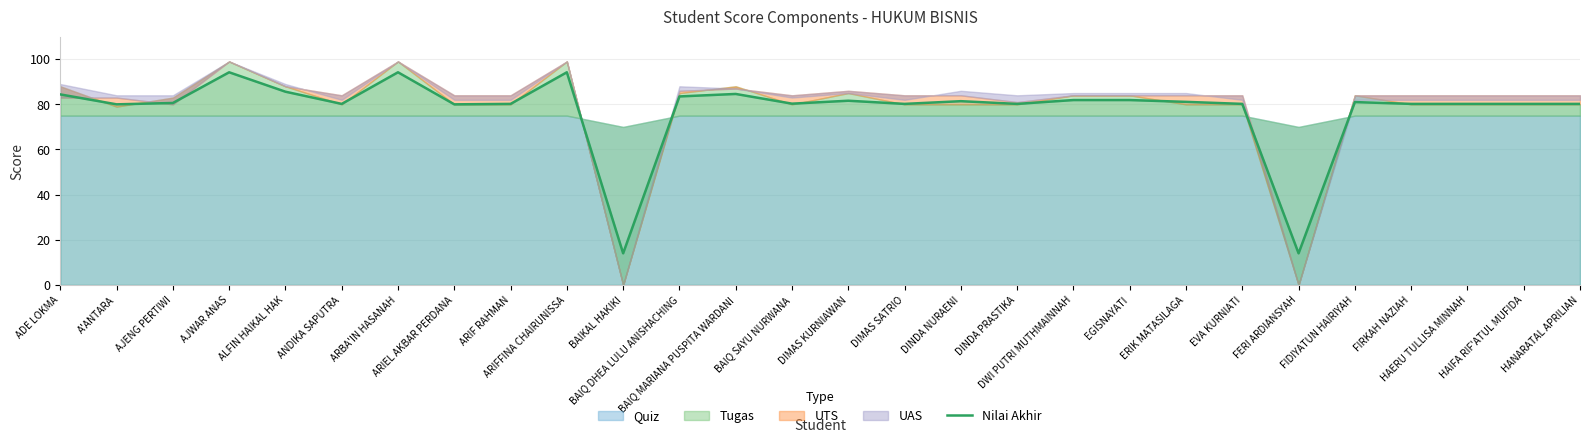

Rank the categories by value from highest to lowest.

AJWAR ANAS, ARBA'IN HASANAH, ARIFFINA CHAIRUNISSA, ALFIN HAIKAL HAK, BAIQ MARIANA PUSPITA WARDANI, ADE LOKMA, BAIQ DHEA LULU ANISHACHING, DWI PUTRI MUTHMAINNAH, EGISNAYATI, DIMAS KURNIAWAN, DINDA NURAENI, ERIK MATASILAGA, FIDIYATUN HAIRIYAH, AJENG PERTIWI, BAIQ SAYU NURWANA, ANDIKA SAPUTRA, ARIF RAHMAN, DIMAS SATRIO, DINDA PRASTIKA, EVA KURNIATI, FIRKAH NAZIAH, HAERU TULLISA MINNAH, HAIFA RIF'ATUL MUFIDA, HANARATAL APRILIAN, A'ANTARA, ARIEL AKBAR PERDANA, BAIKAL HAKIKI, FERI ARDIANSYAH